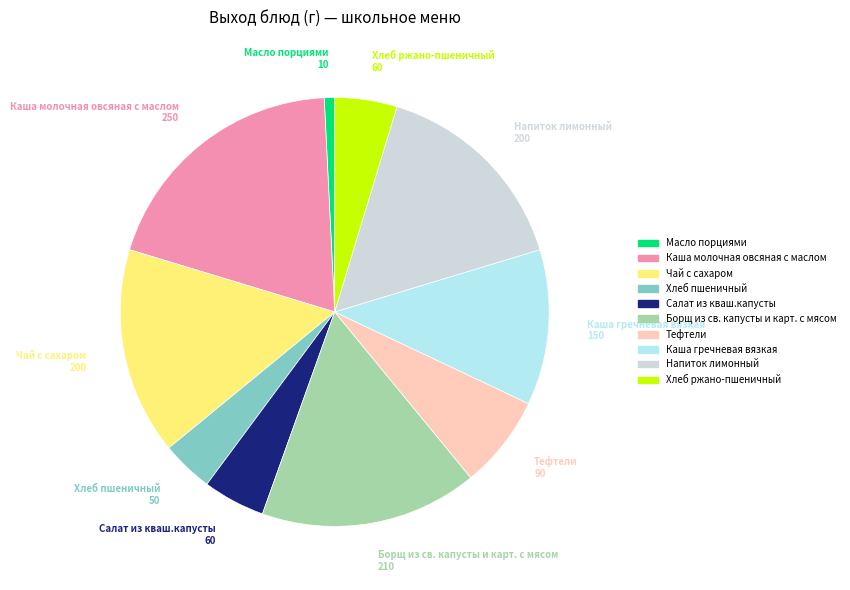

Which category has the smallest portion of the pie?

Масло порциями